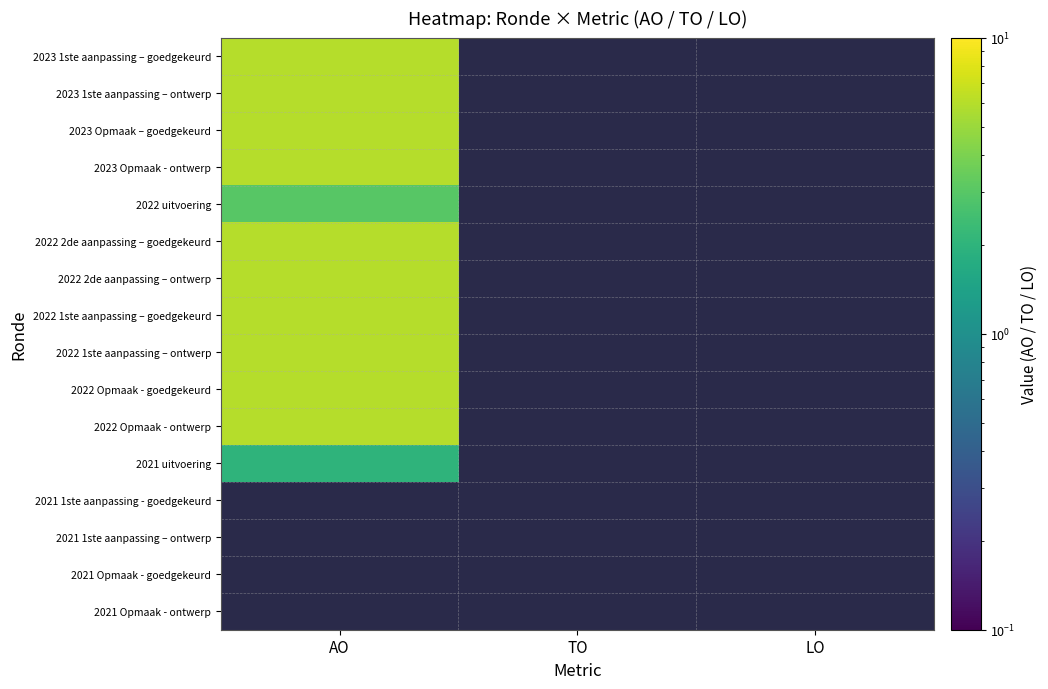

How many distinct data groups are displayed?

16